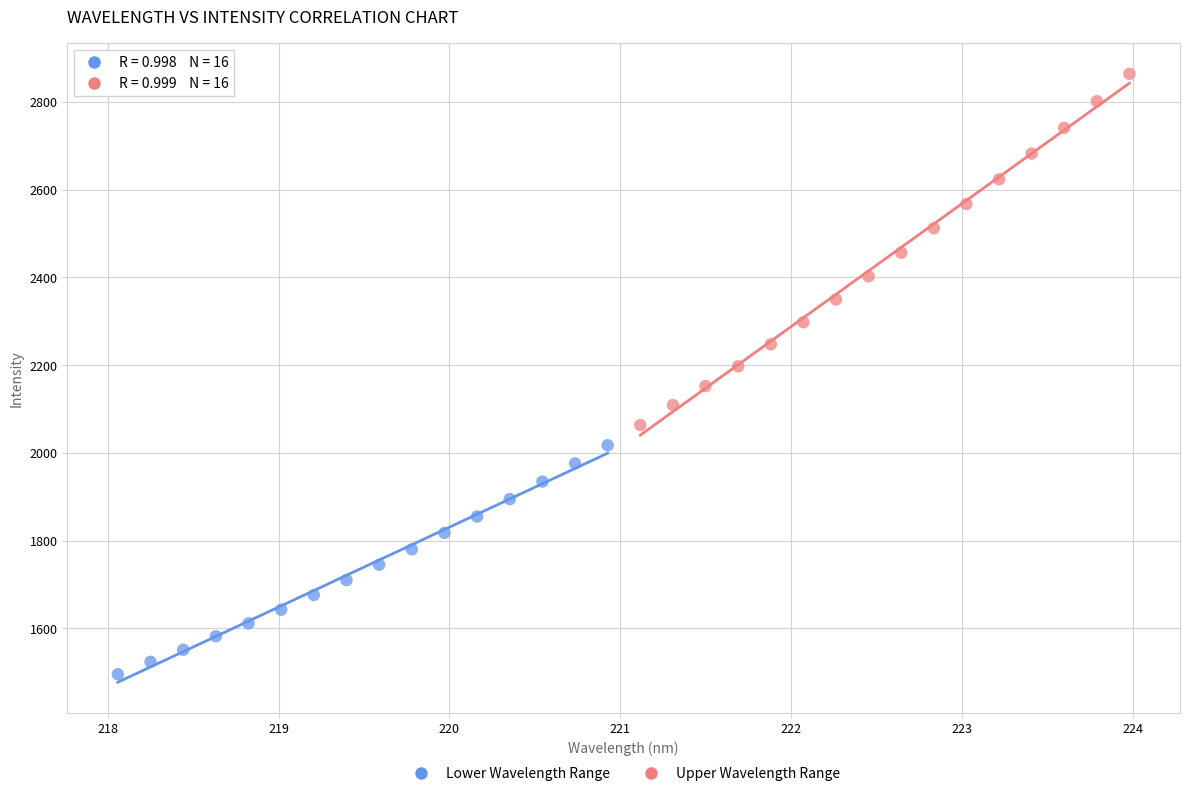

What are all the series names shown in the legend?

Lower Wavelength Range, Upper Wavelength Range